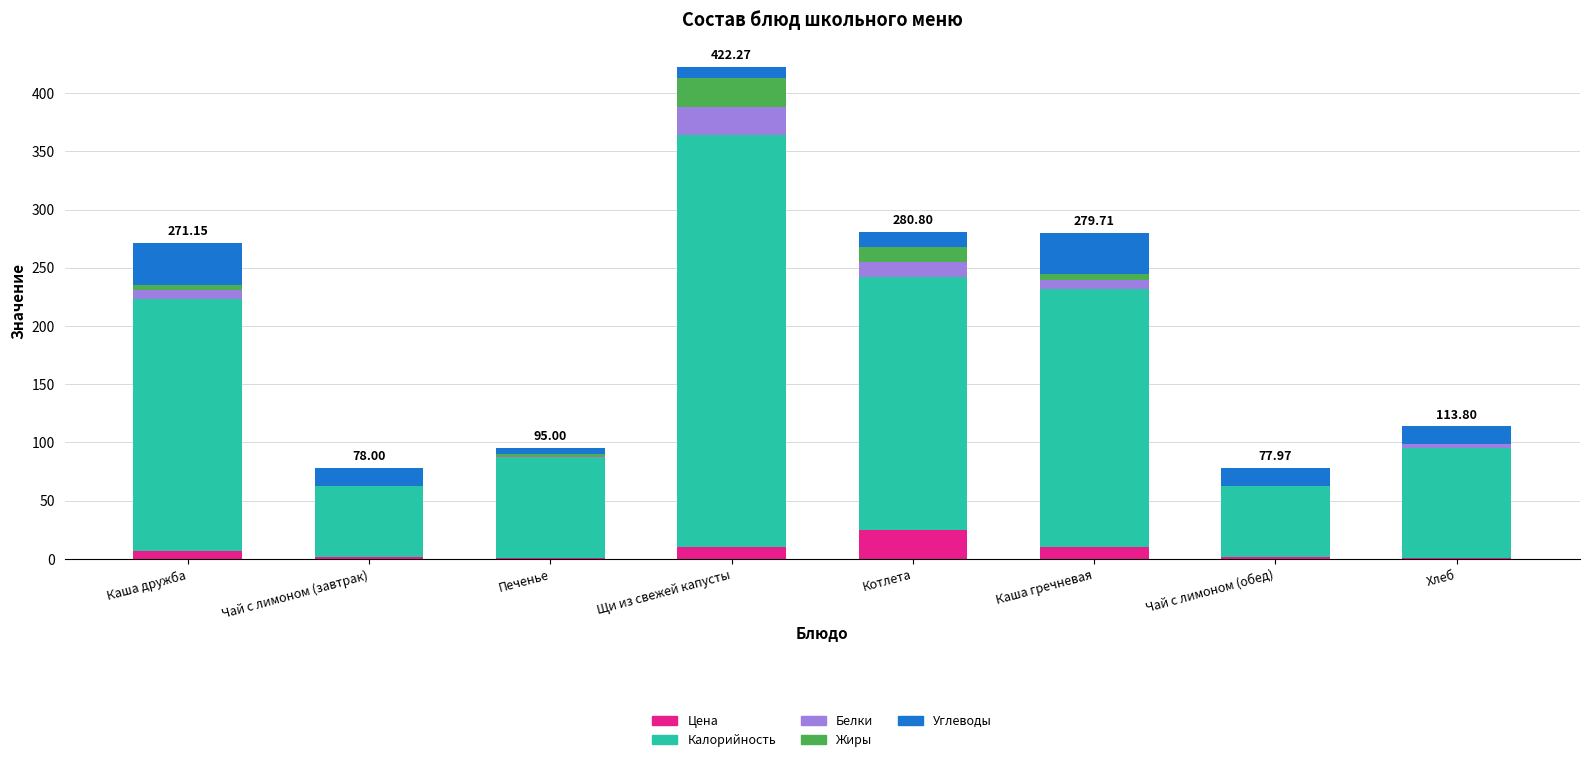

Count the number of categories in the chart.

8